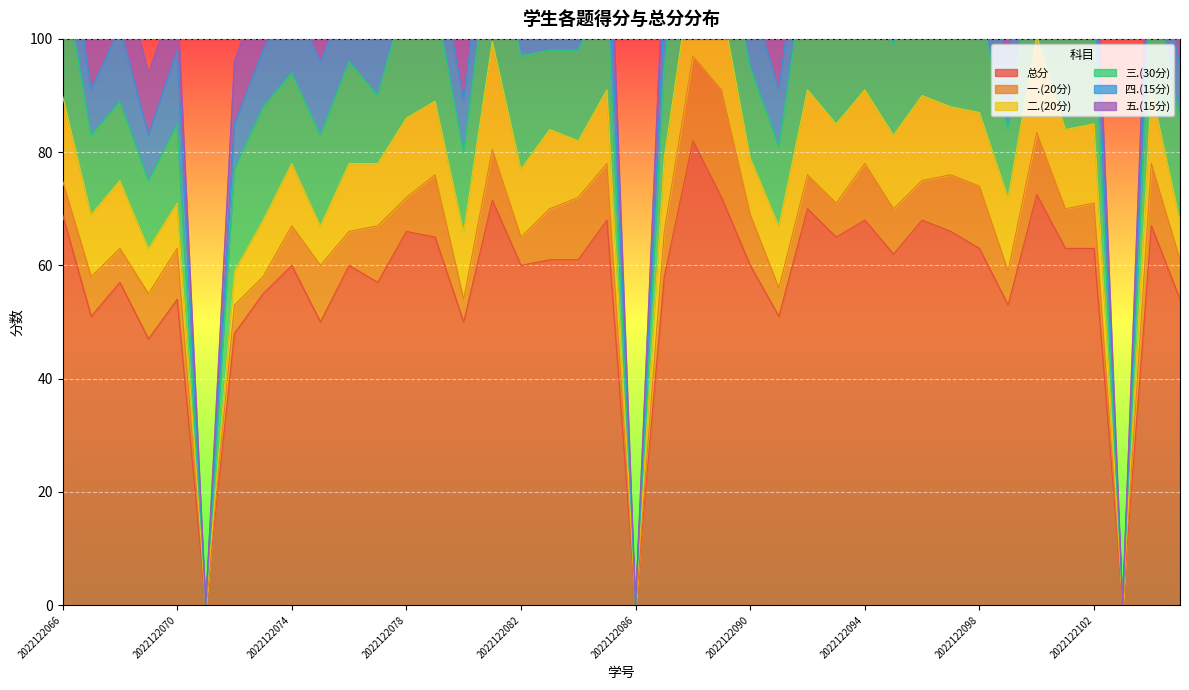

How many data points in 四.(15分) are less than 12?

20